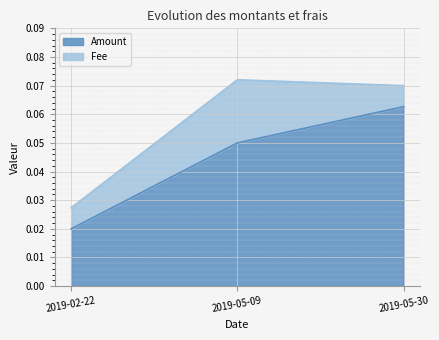

List the labels in order of value, smallest first.

2019-02-22, 2019-05-09, 2019-05-30